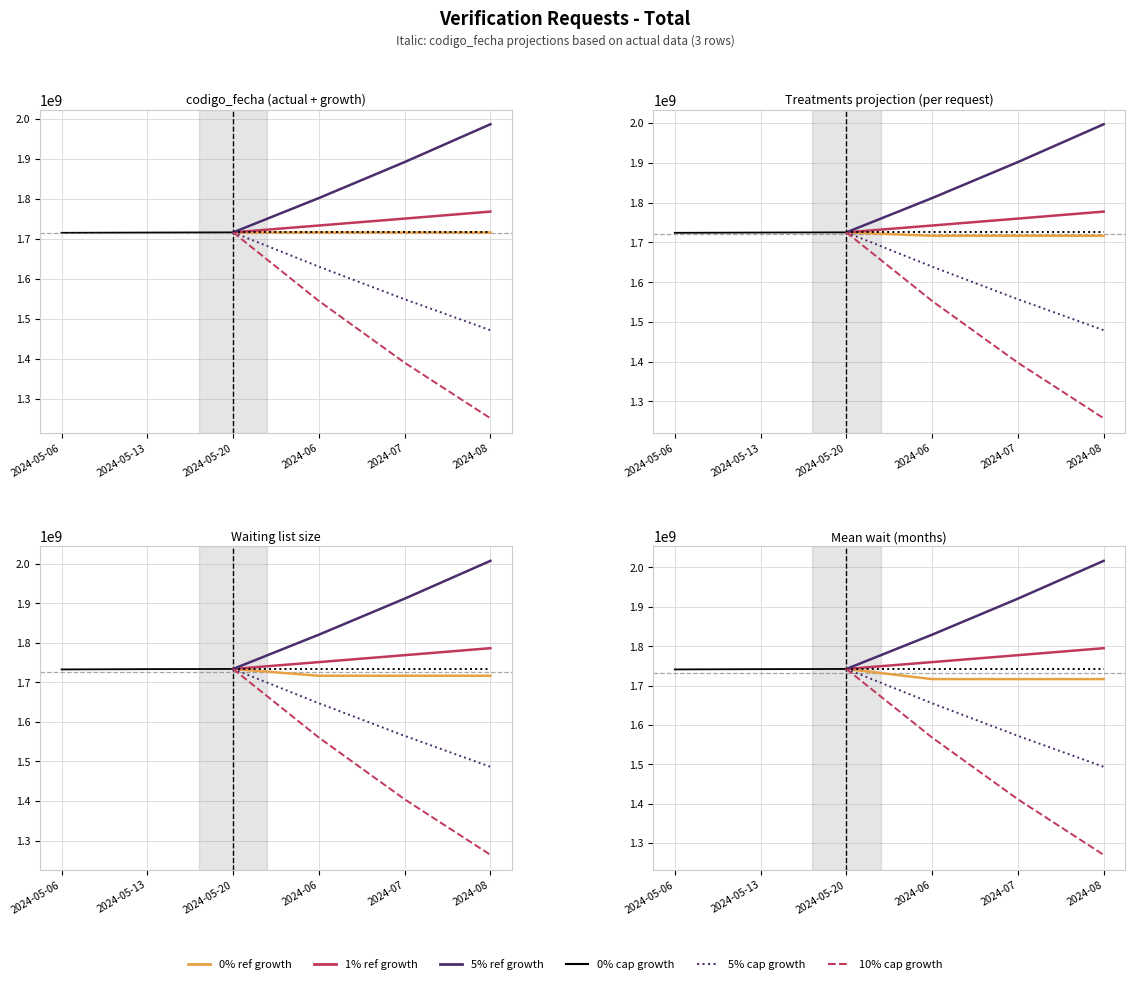

What is the value of the 5% capacity growth point at the 4th from the left?

1493651489.8